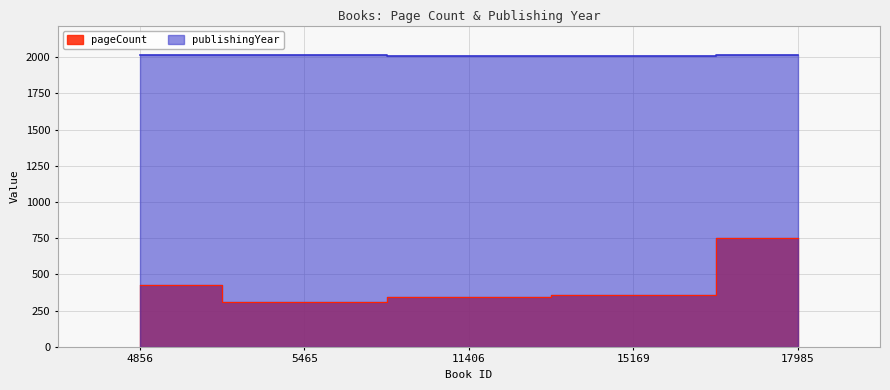

Reading left to right, what are all the values shown in this chart?

pageCount: 426	312	342	356	752
publishingYear: 2011	2016	2004	2004	2013